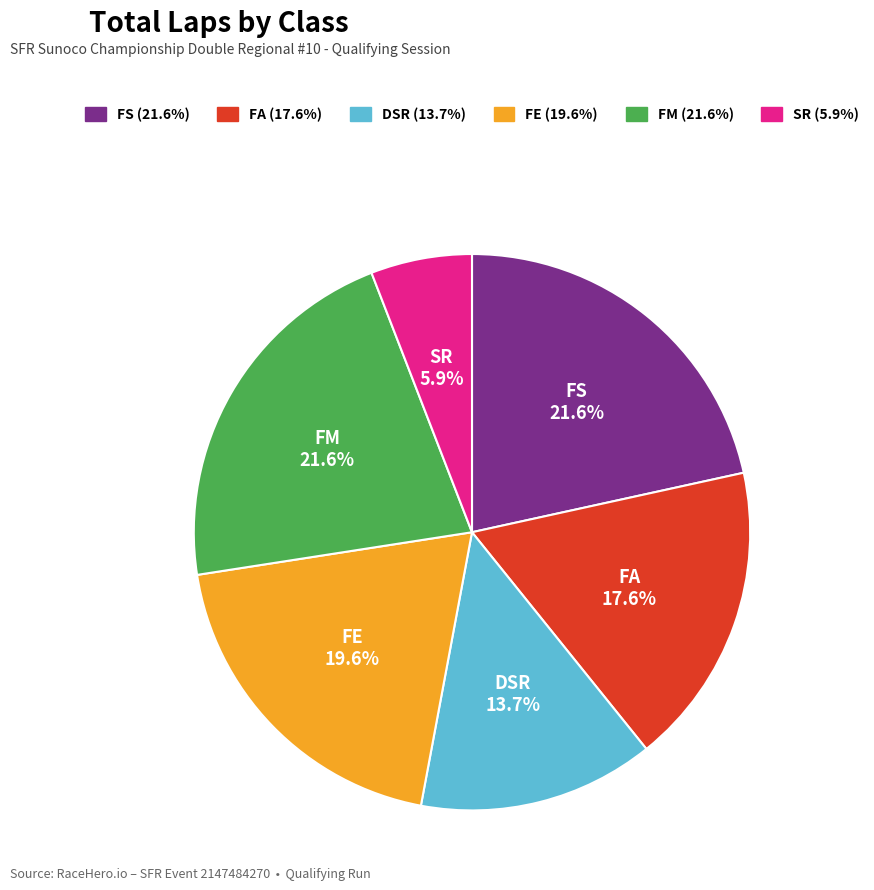

Is there any slice that represents more than half of the pie?

No